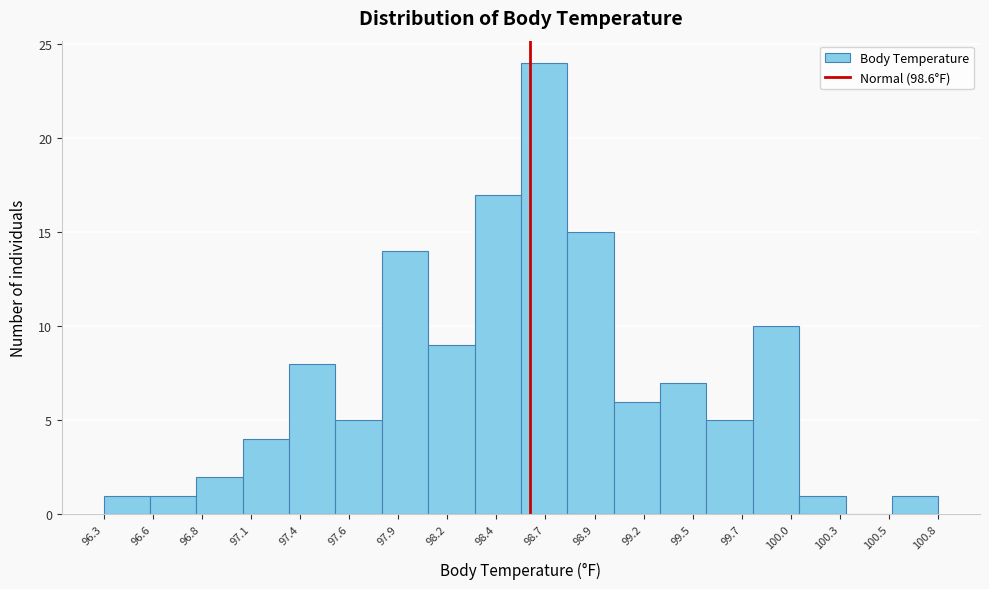

How tall is the bar that spans 97.05 to 97.30 on the x-axis? The values are not printed on the chart, so give them approximately, as read against the axis.

4